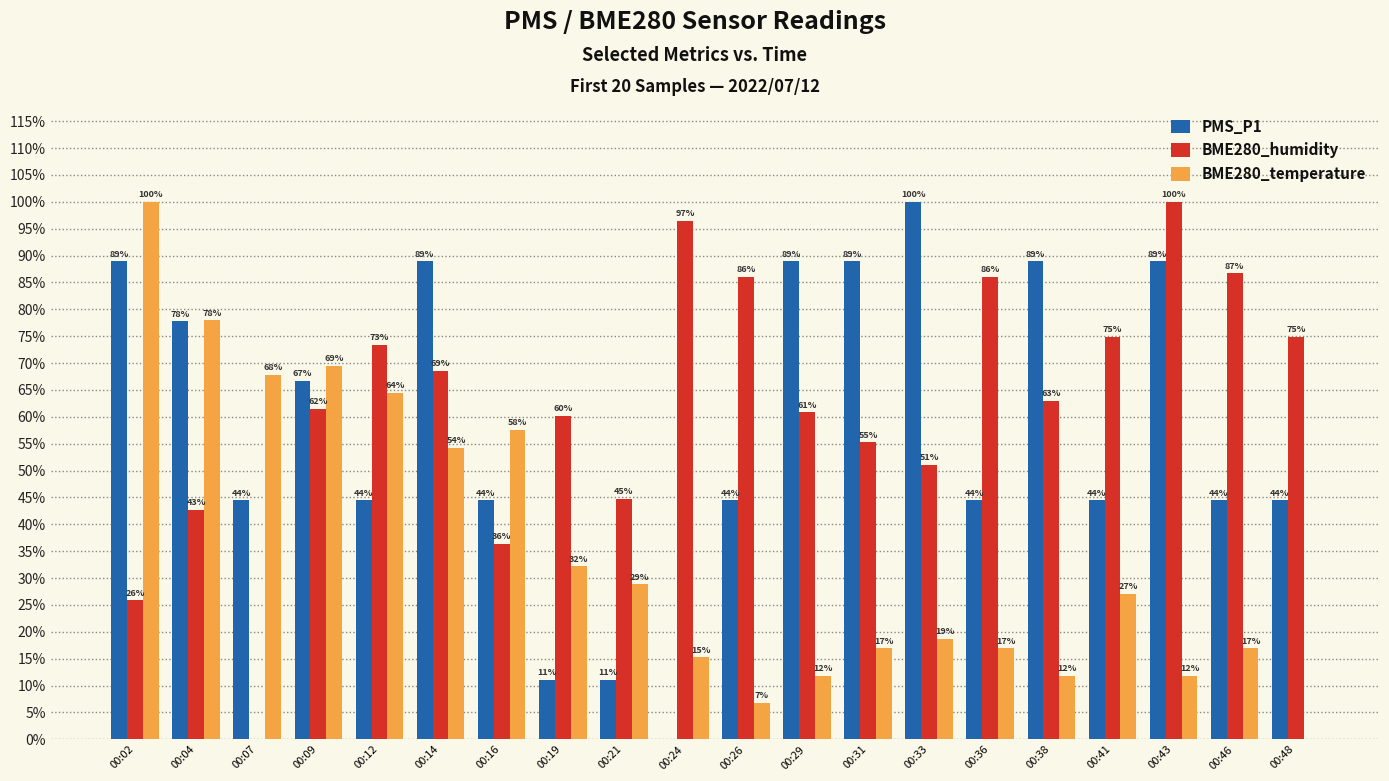

Are the bars grouped side by side (vs. stacked)?

Yes